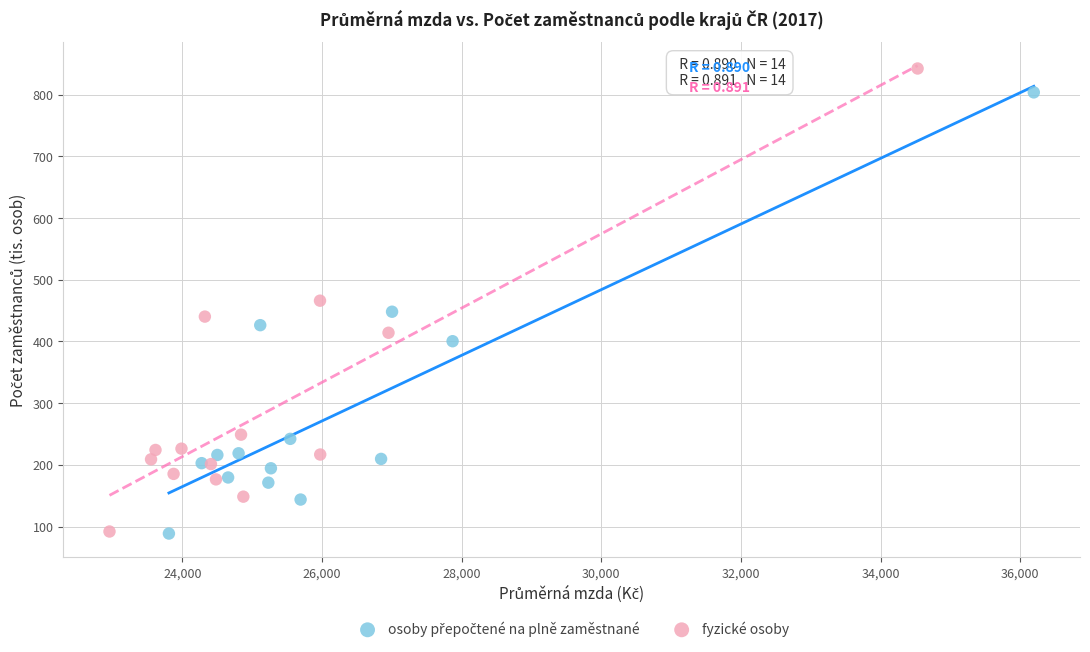

Which series has the largest Y range (max minus min)?

fyzické osoby